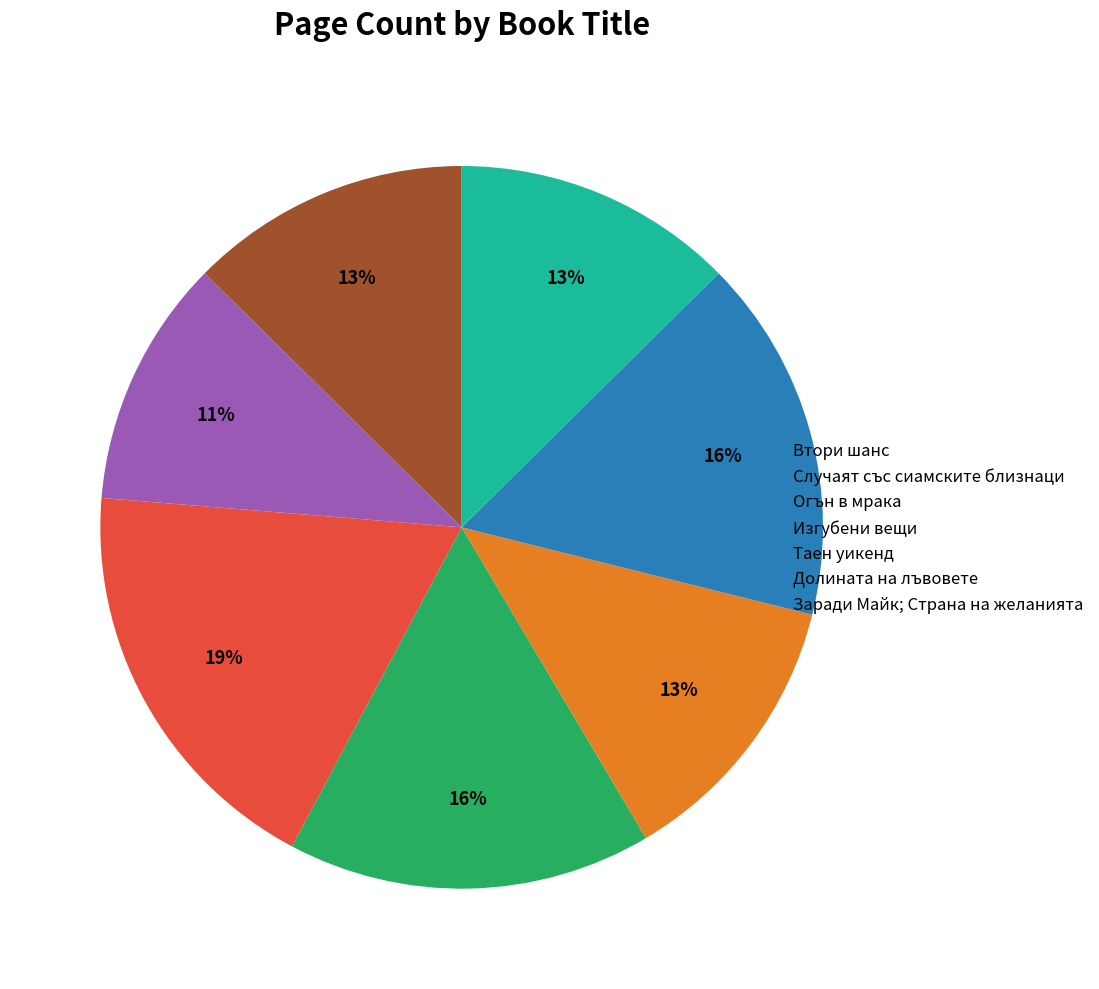

To the nearest percent, what is the difference between the Огън в мрака and Втори шанс slice percentages?

6%